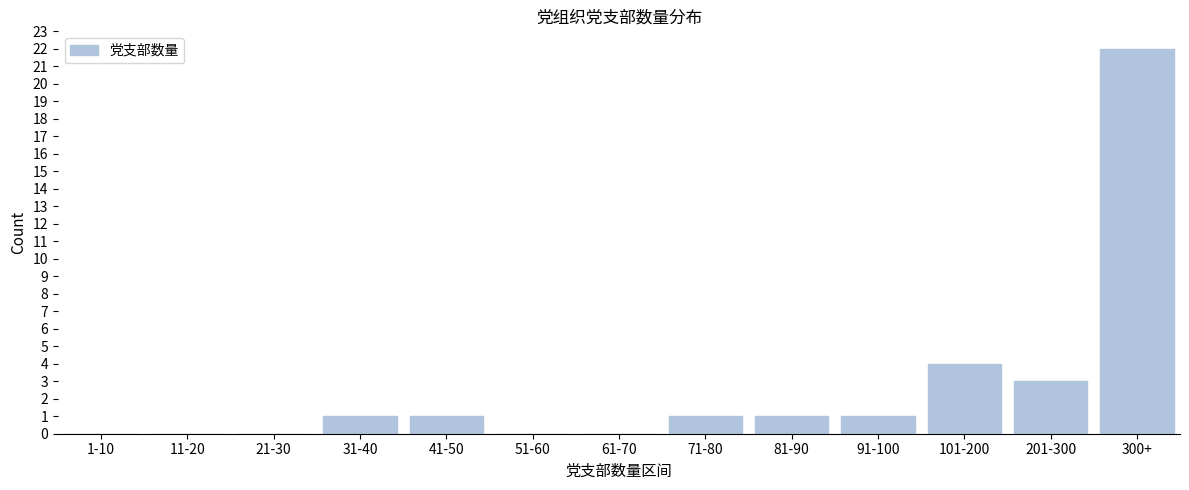

Reading left to right, what are all the values shown in this chart?

1-10=0	11-20=0	21-30=0	31-40=1	41-50=1	51-60=0	61-70=0	71-80=1	81-90=1	91-100=1	101-200=4	201-300=3	300+=22